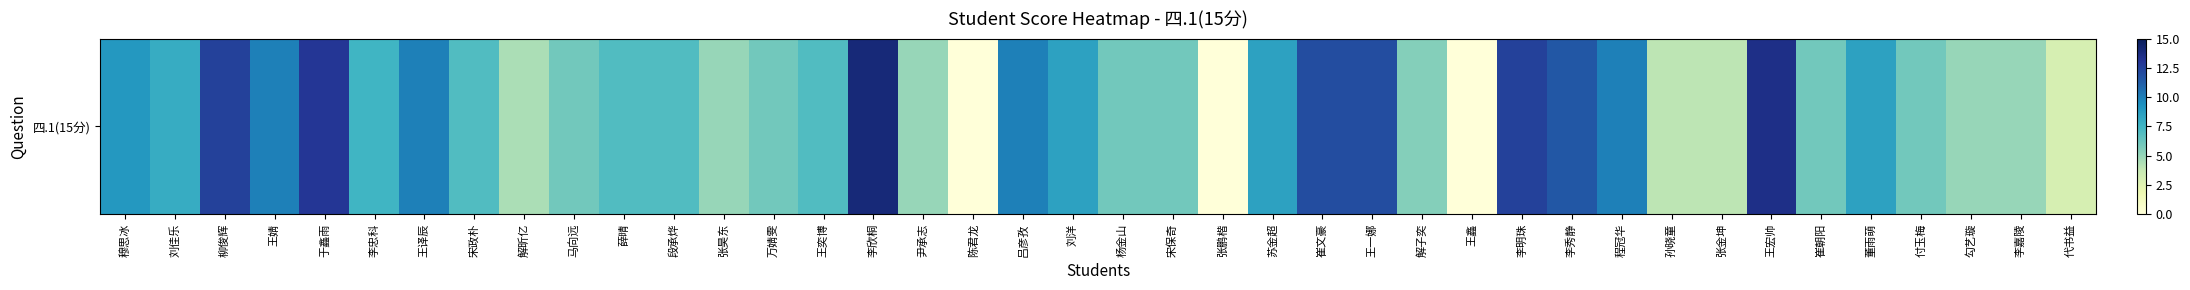

What is the sum of the values at 马向远 and 崔文豪?

18.0